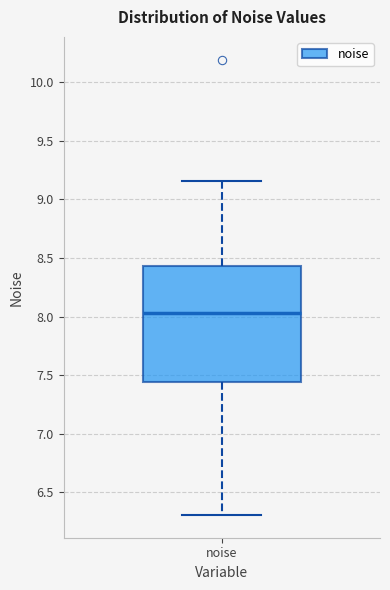

Where does the median line of the box for noise sit on the y-axis? The values are not printed on the chart, so give them approximately, as read against the axis.

8.05